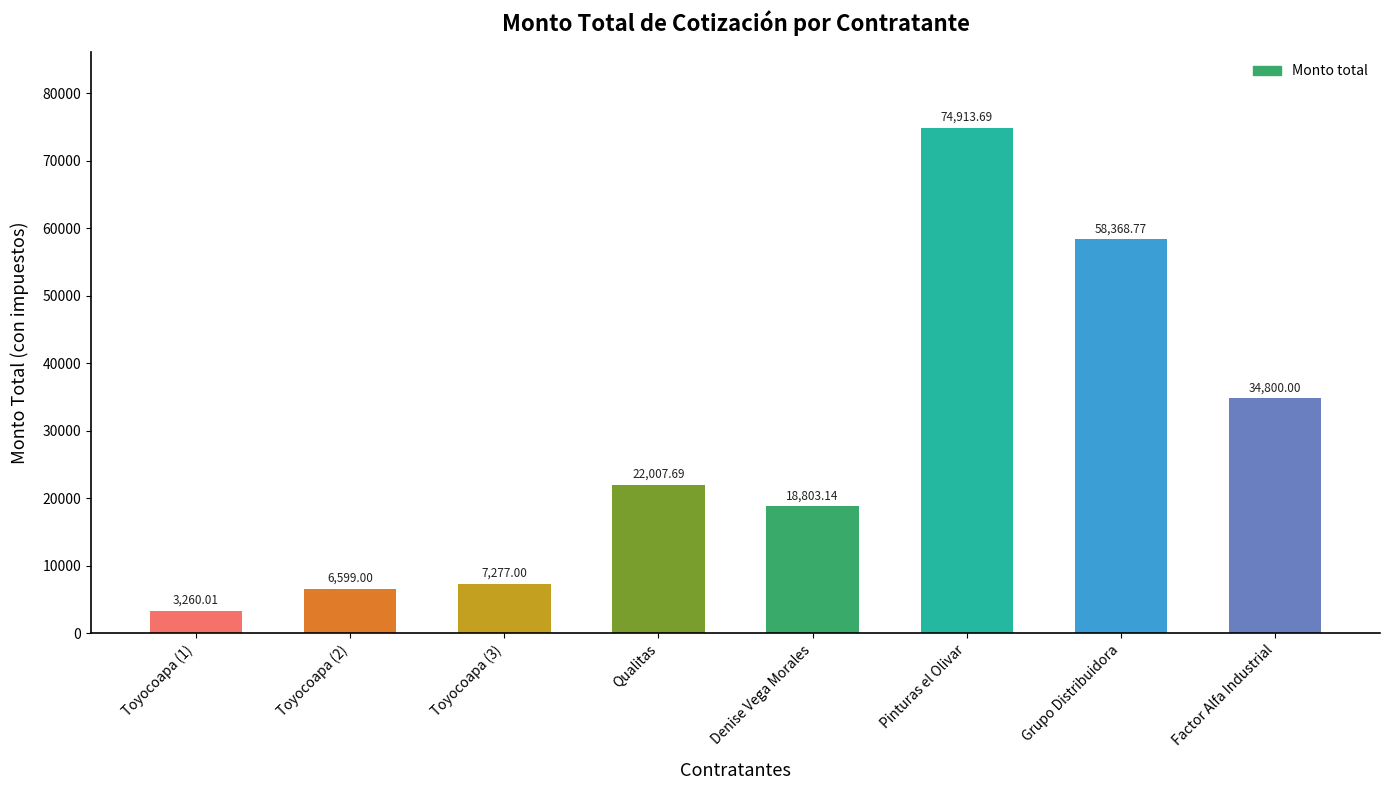

What value does the data have at Factor Alfa Industrial?

34800.0